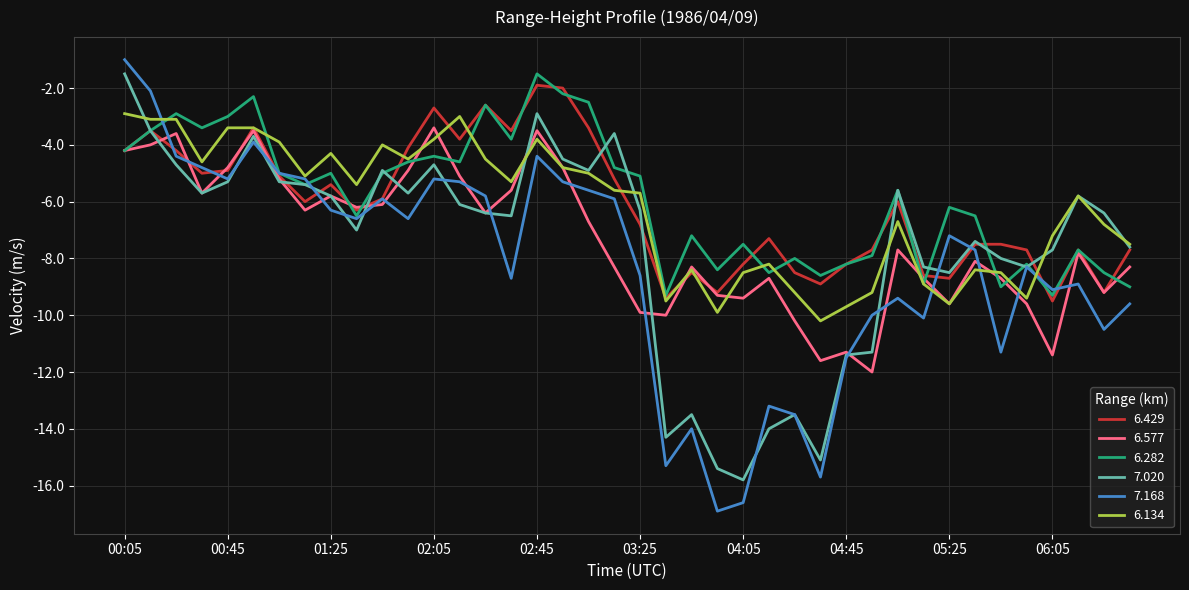

Which series has the largest range (max minus min)?

7.168